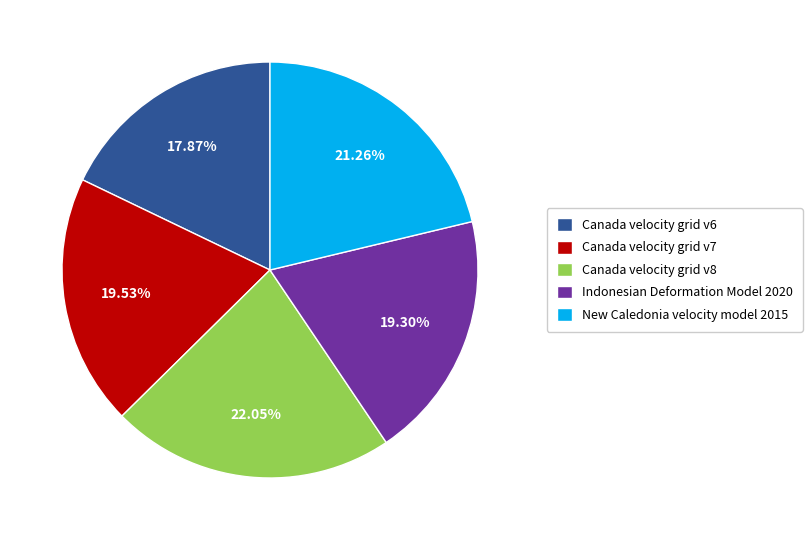

Does New Caledonia velocity model 2015 represent more than half of the total?

No